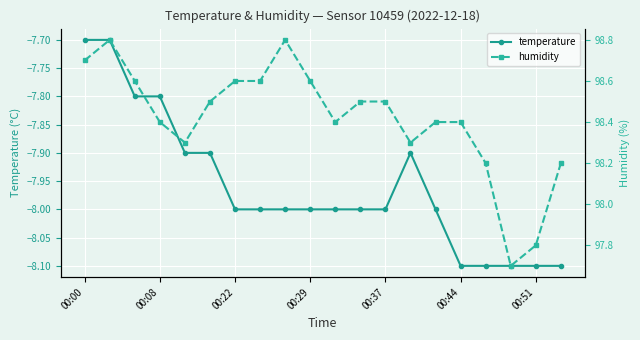

What is the maximum value for temperature?

-7.7